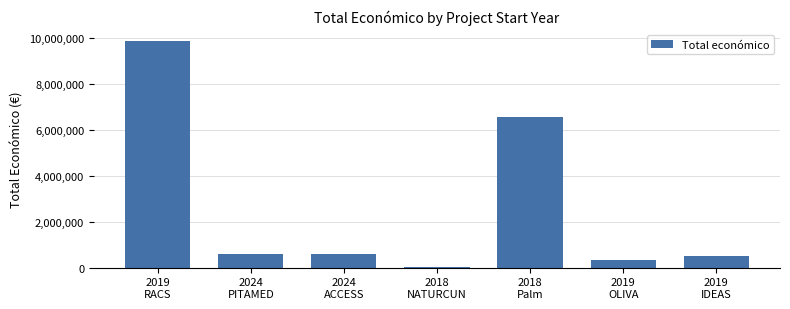

What value does the data have at 2024
ACCESS, to the nearest 100?

599800